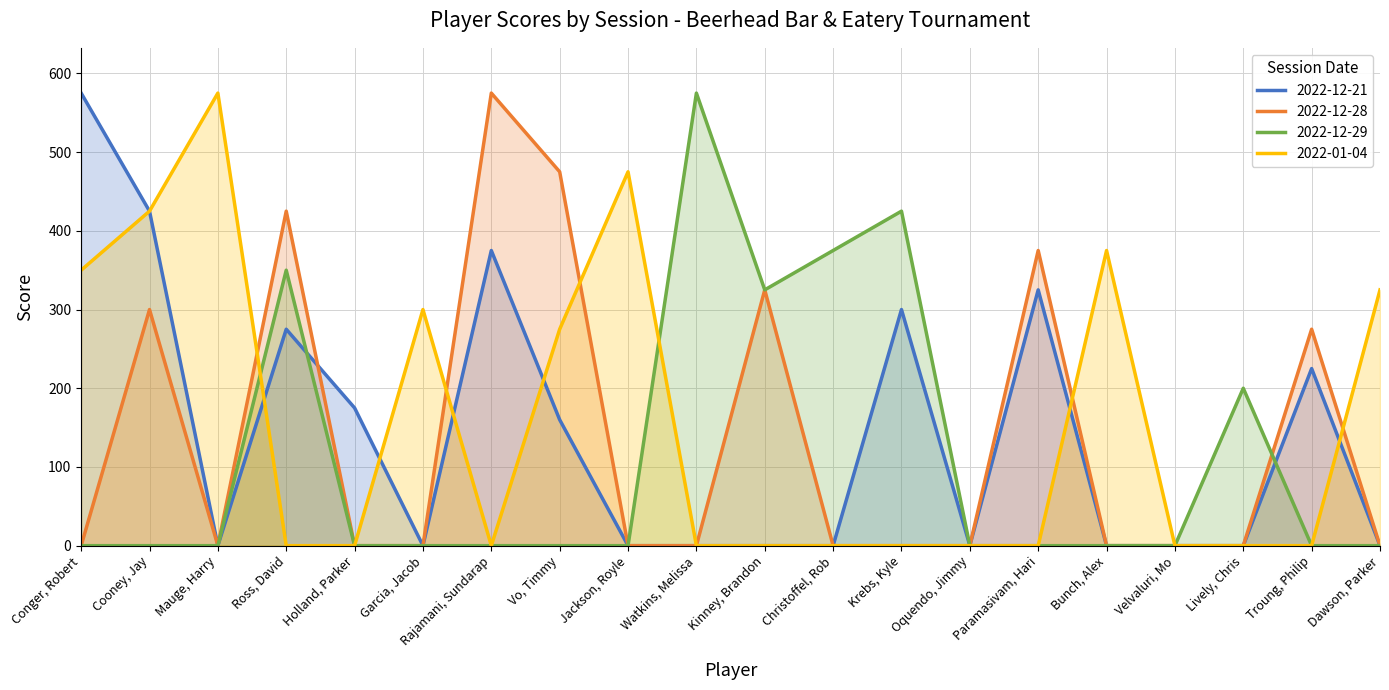

True or false: 2022-01-04 has more than 1 points higher than both neighbors.

True